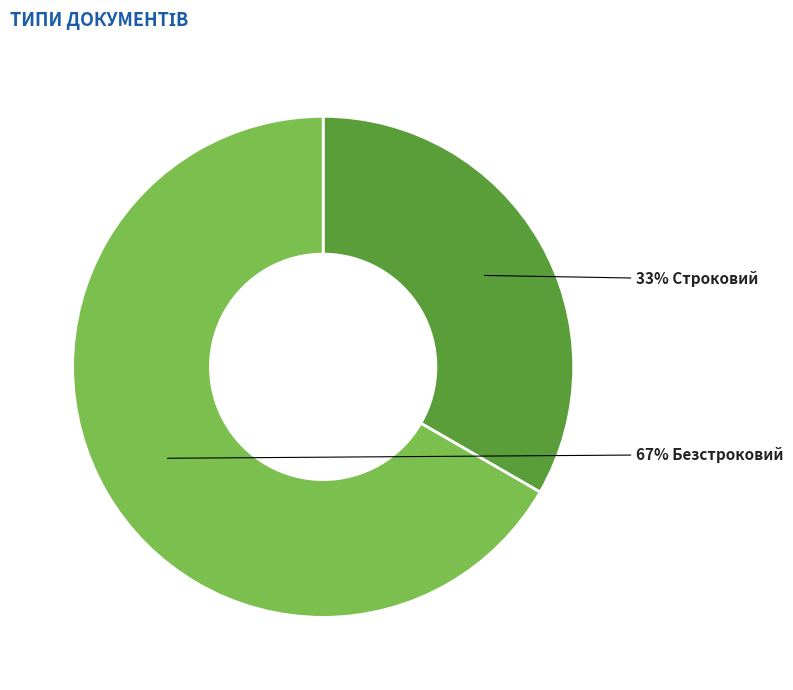

To the nearest percent, what is the average slice percentage?

50%